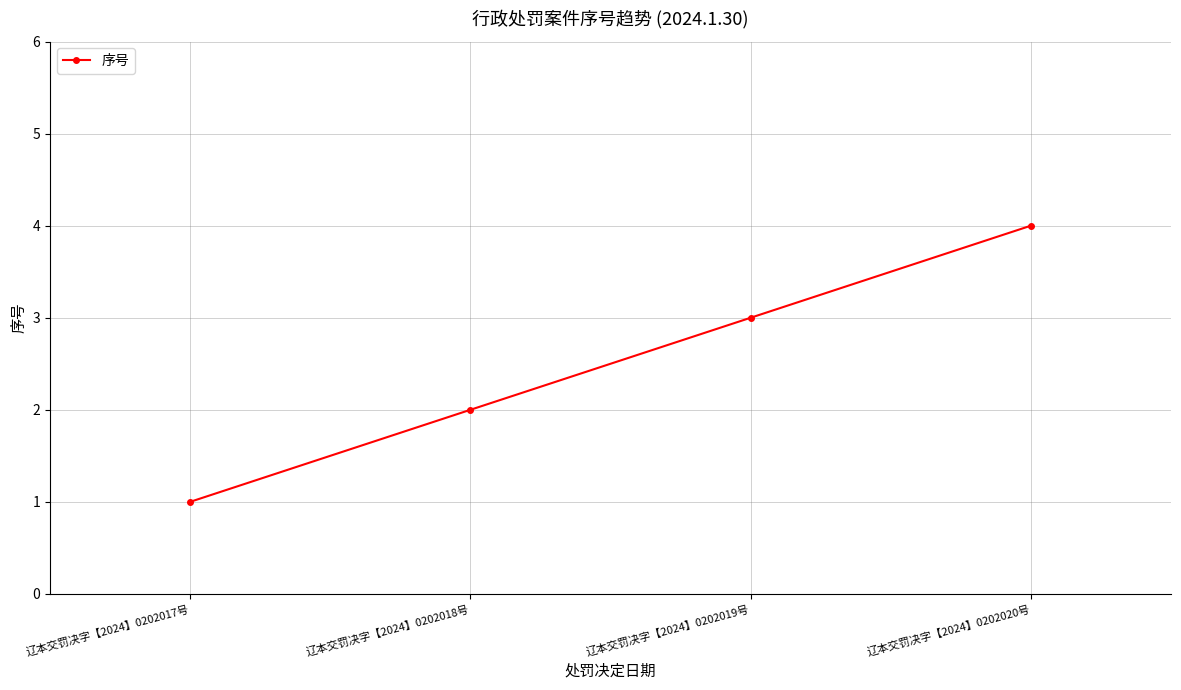

The chart shows a value of 3 at 辽本交罚决字【2024】0202020号. True or false?

False